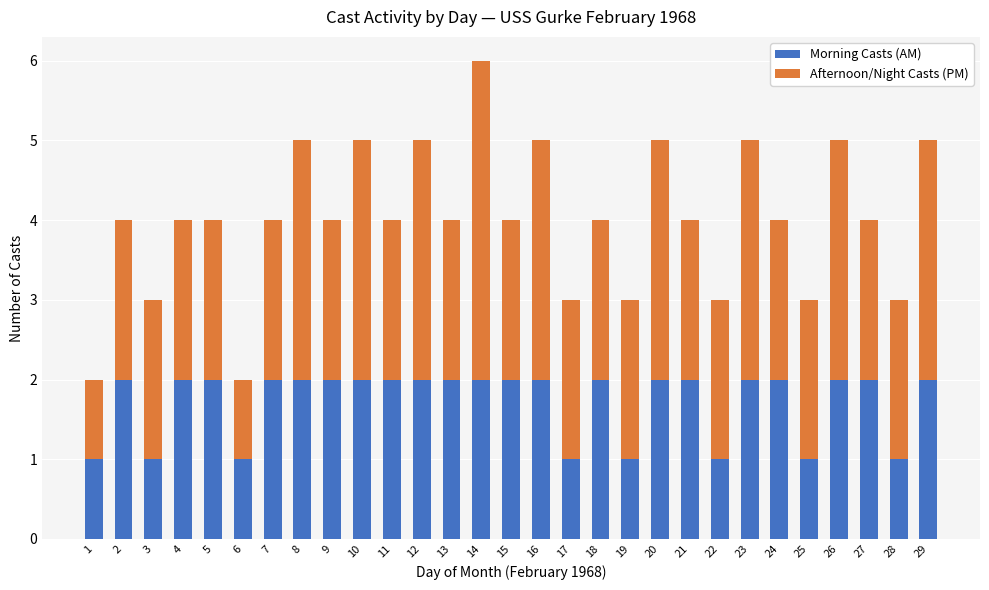

How many Morning Casts (AM) values are between 1 and 2?

29